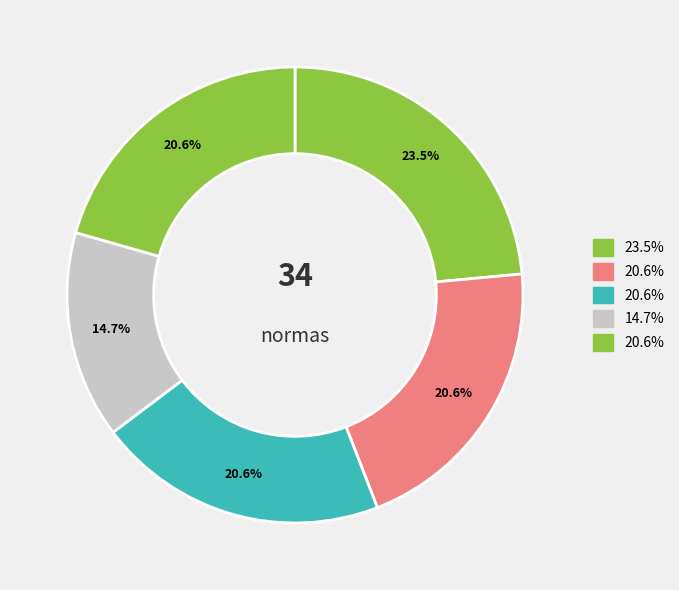

Does any single category account for the majority?

No